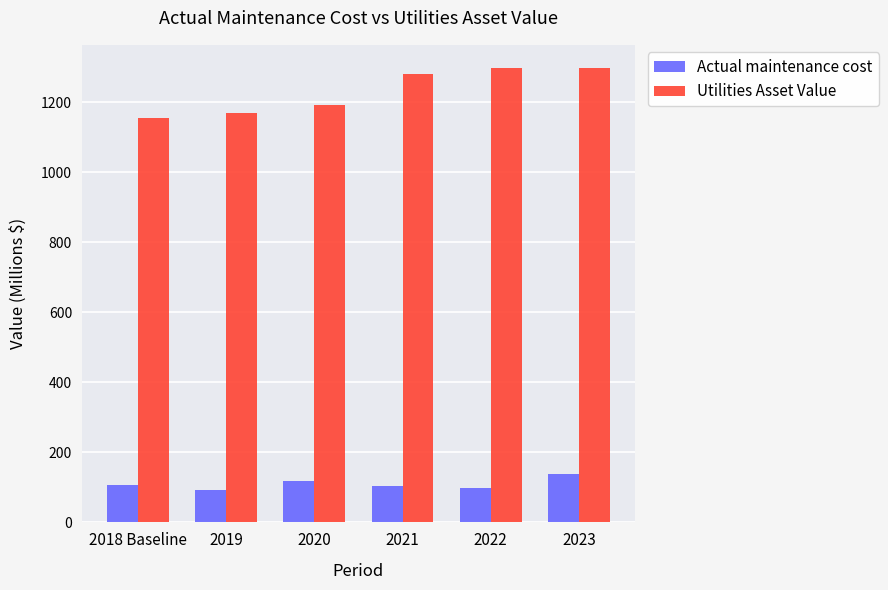

Which series has the largest range (max minus min)?

Utilities Asset Value